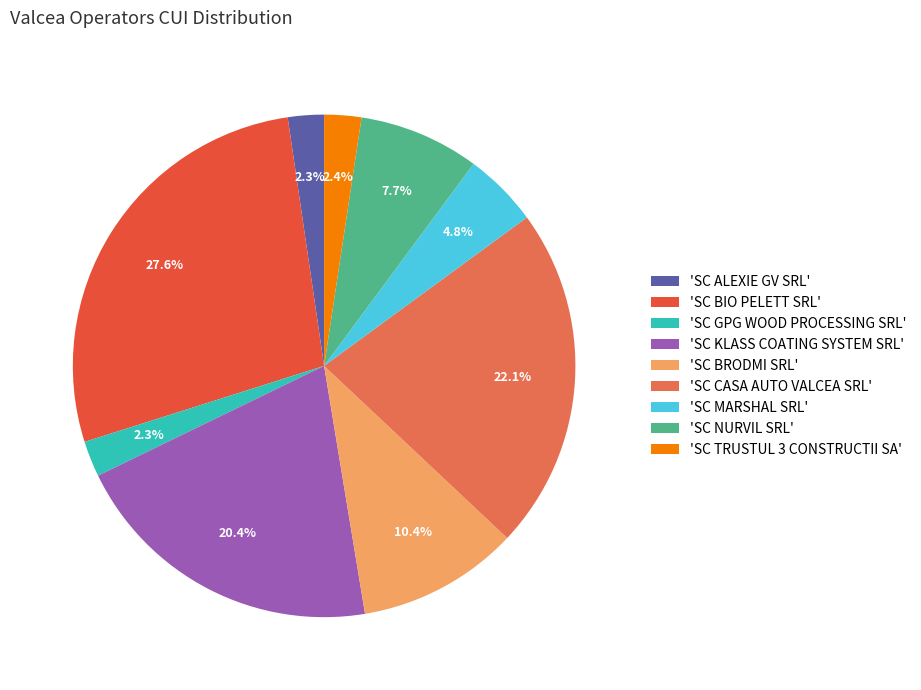

Which slice is the smallest?

SC GPG WOOD PROCESSING SRL